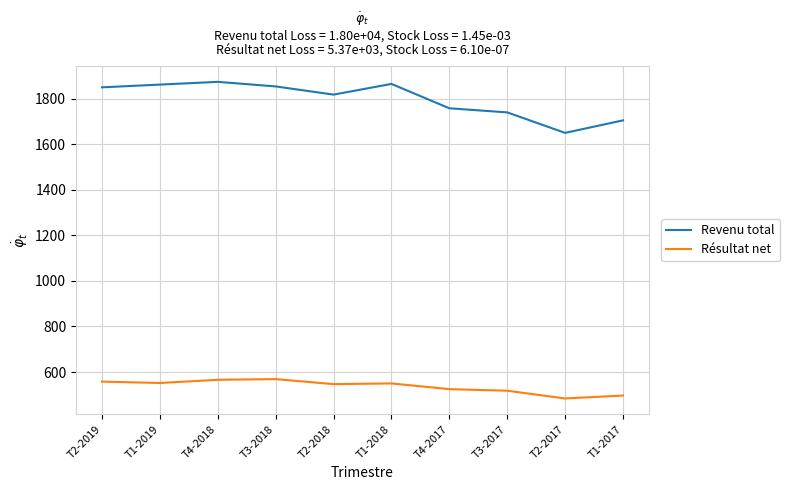

How many lines are shown in the chart?

2